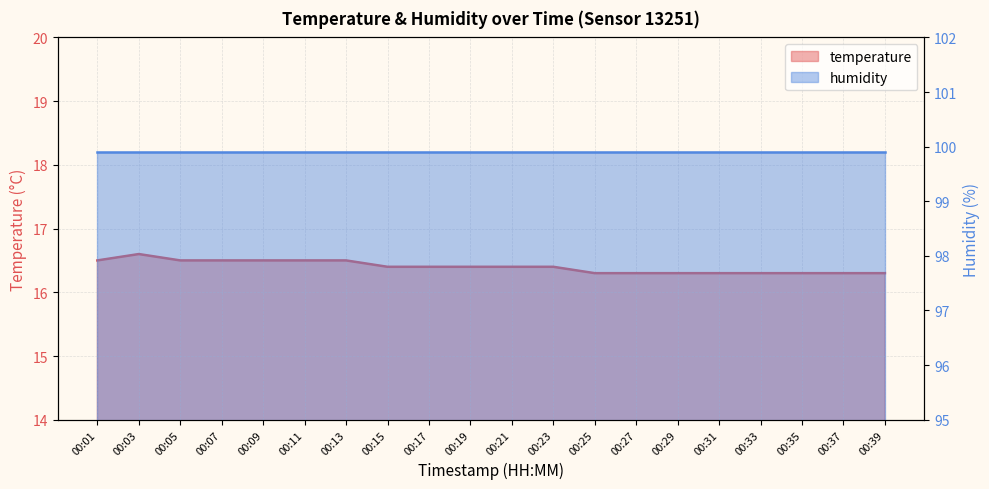

List the labels in order of value, largest first.

00:03, 00:01, 00:05, 00:07, 00:09, 00:11, 00:13, 00:15, 00:17, 00:19, 00:21, 00:23, 00:25, 00:27, 00:29, 00:31, 00:33, 00:35, 00:37, 00:39